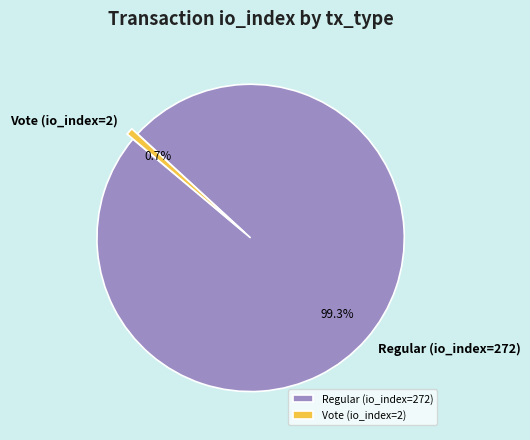

To the nearest percent, what is the difference between the Vote (io_index=2) and Regular (io_index=272) slice percentages?

99%